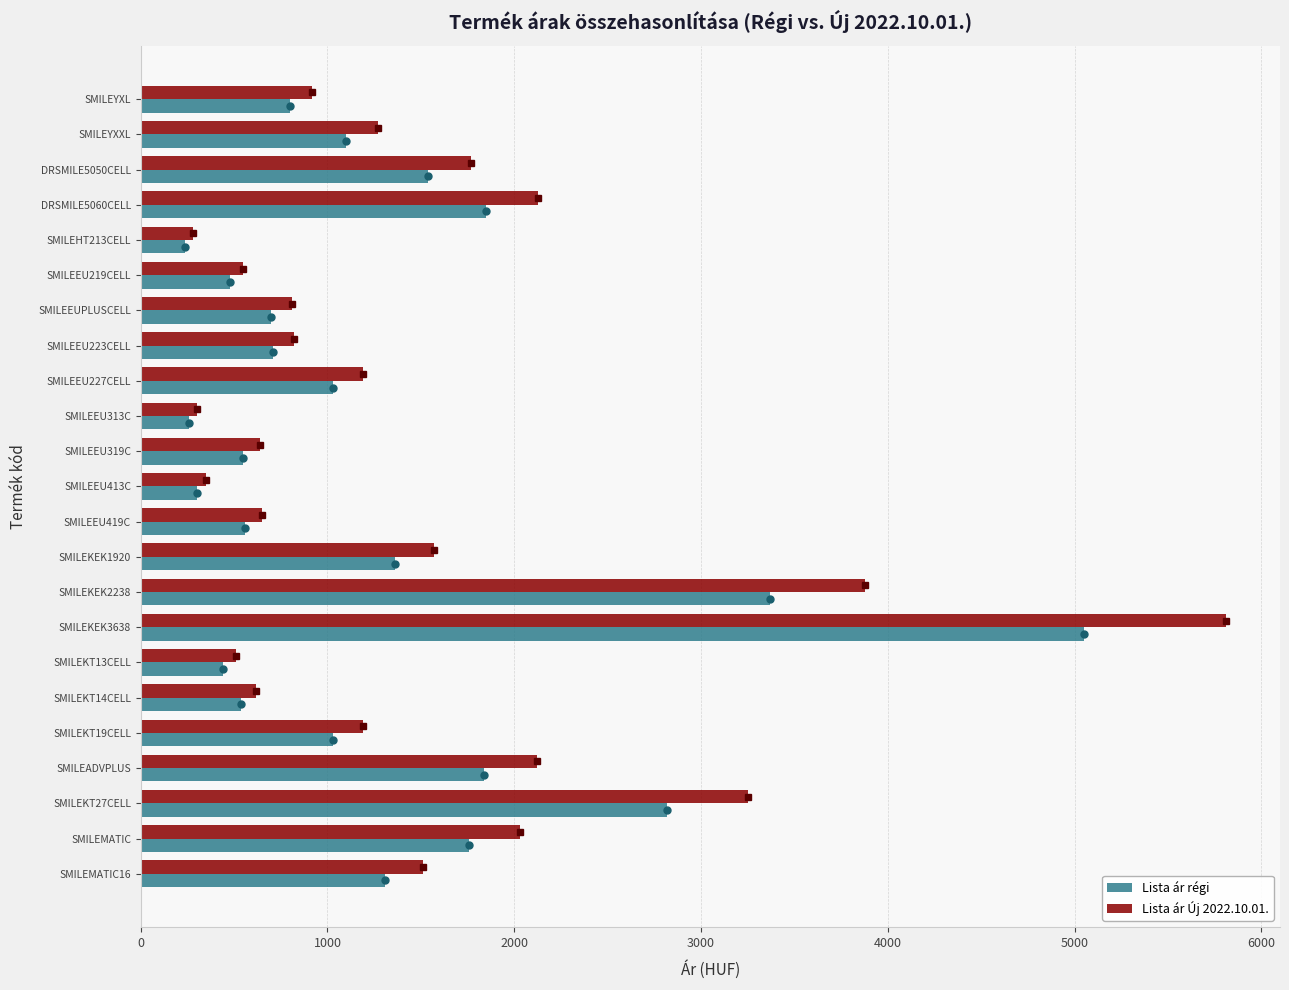

Rank the series by their maximum value, from highest to lowest.

Lista ár Új 2022.10.01., Lista ár régi